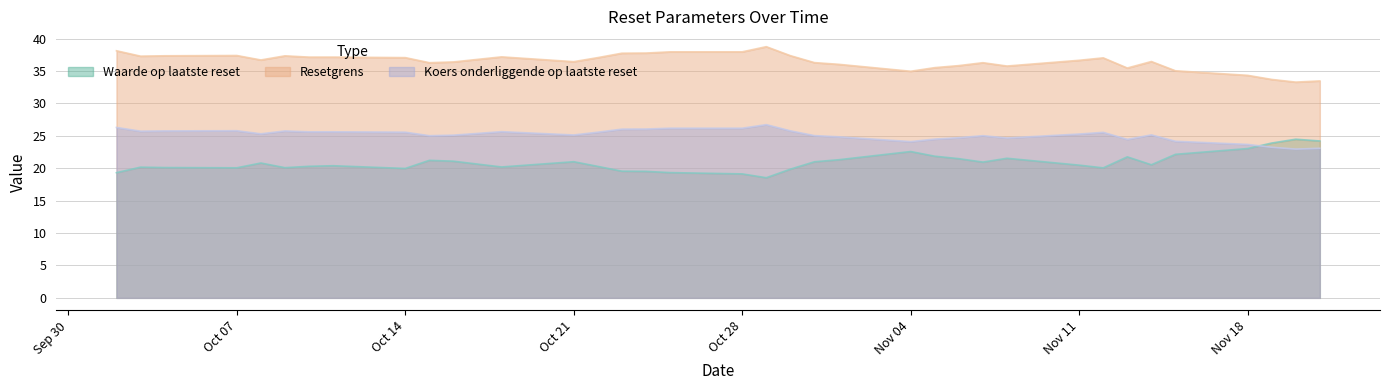

How many data points in Waarde op laatste reset are above 20?

28